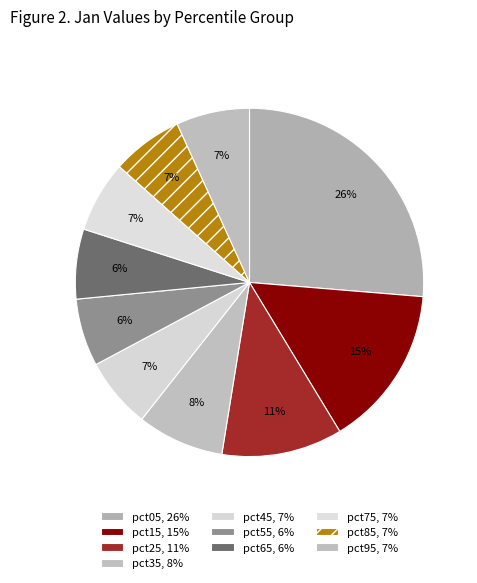

Count the number of slices in the pie.

10